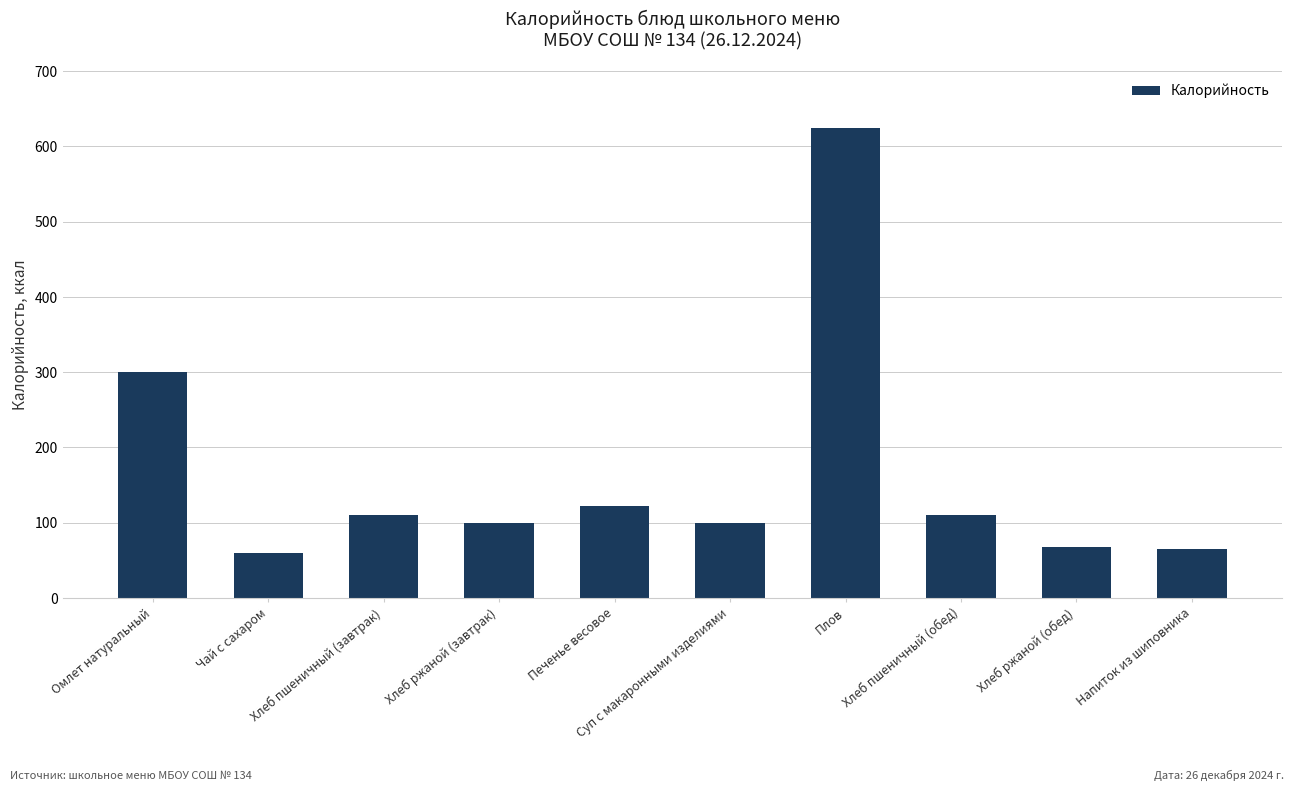

What is the smallest value displayed?

60.0